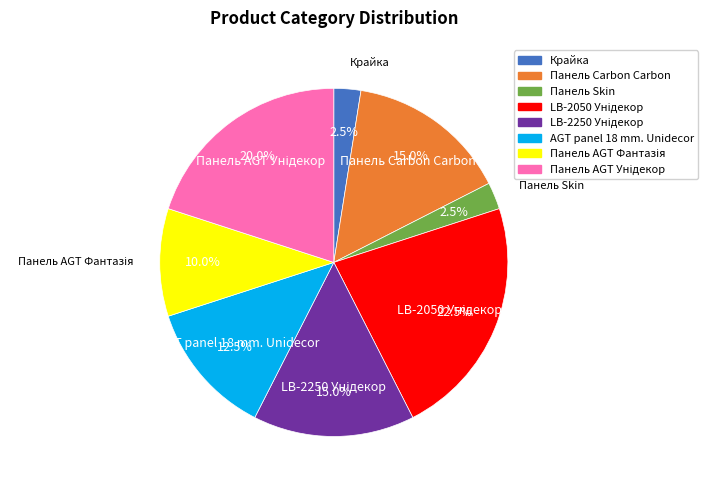

To the nearest percent, what is the combined percentage of AGT panel 18 mm. Unidecor and Крайка?

15%